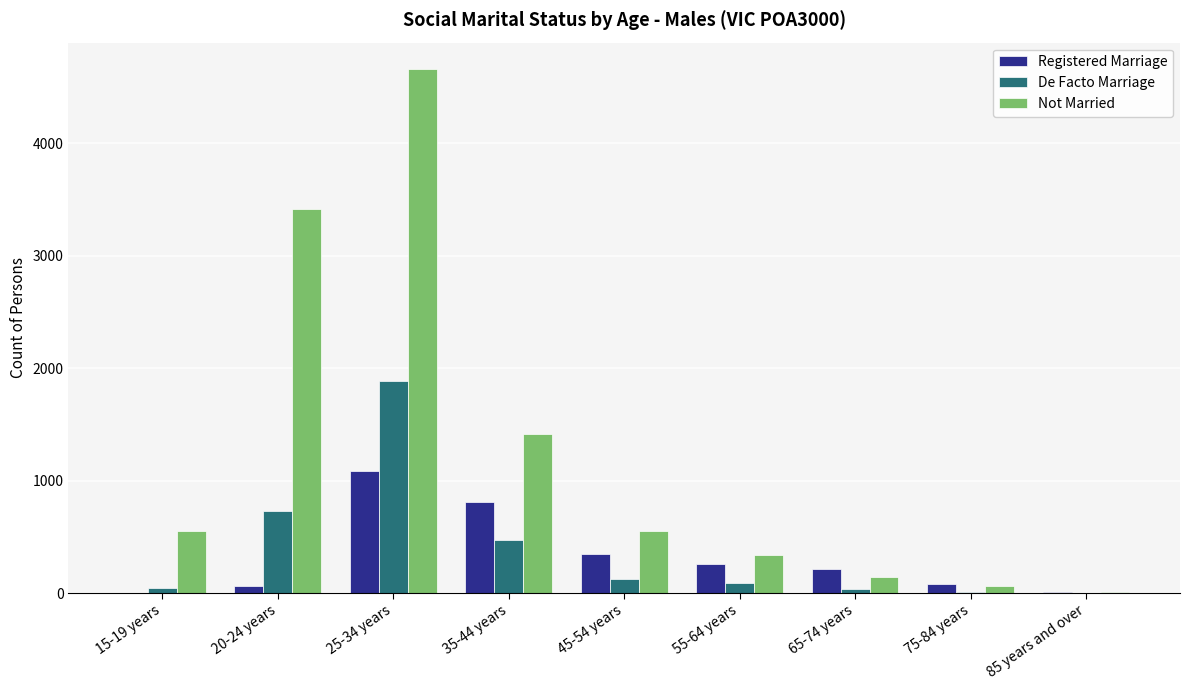

At which label is Not Married closest to 2337?

35-44 years